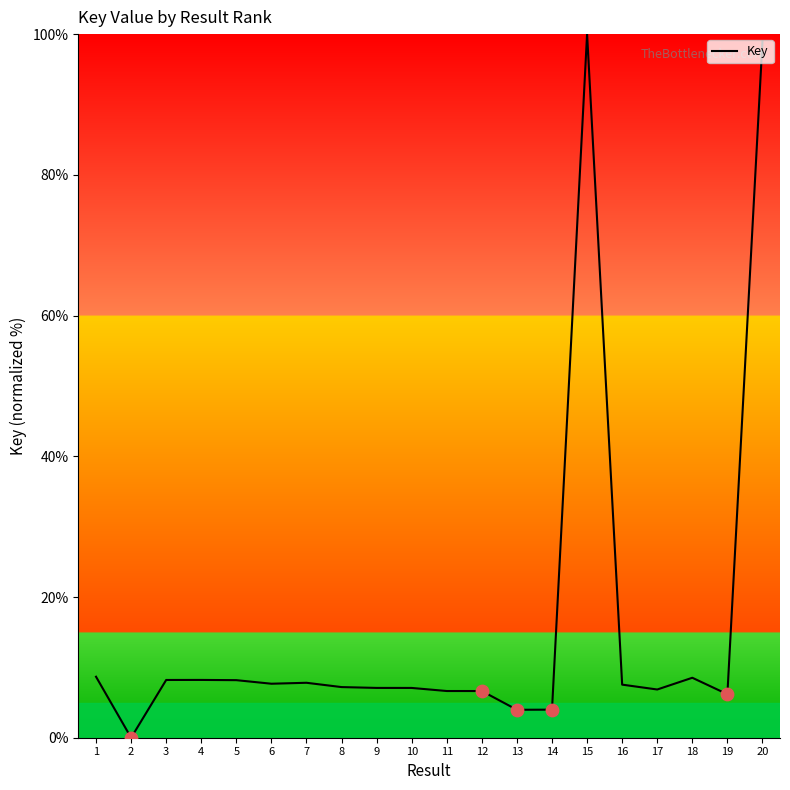

Between 20 and 19, which is larger?

20